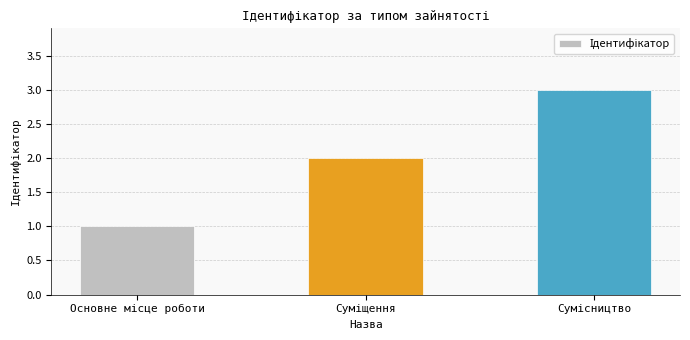

How many bars are there in total?

3